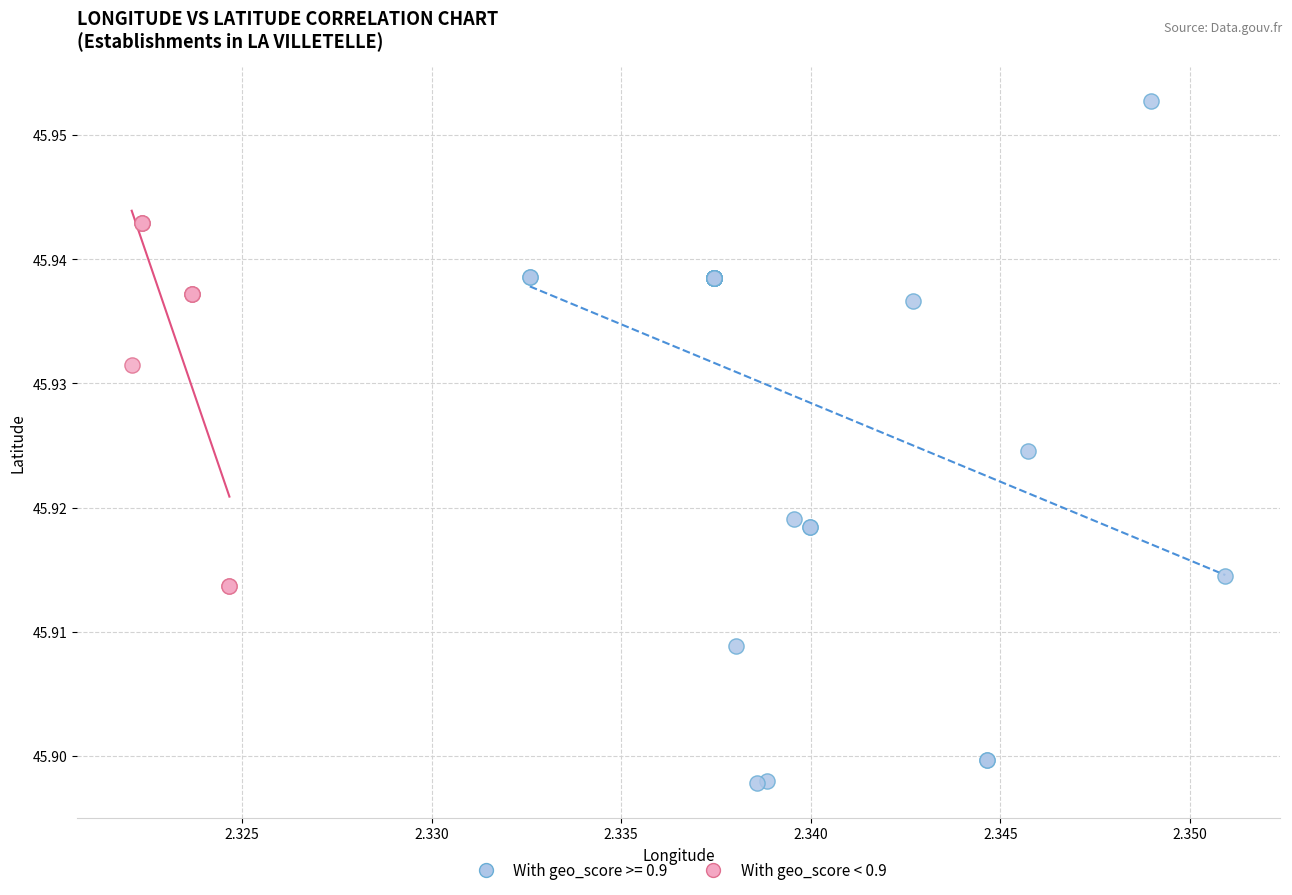

Which series contains the lowest Y value?

With geo_score >= 0.9